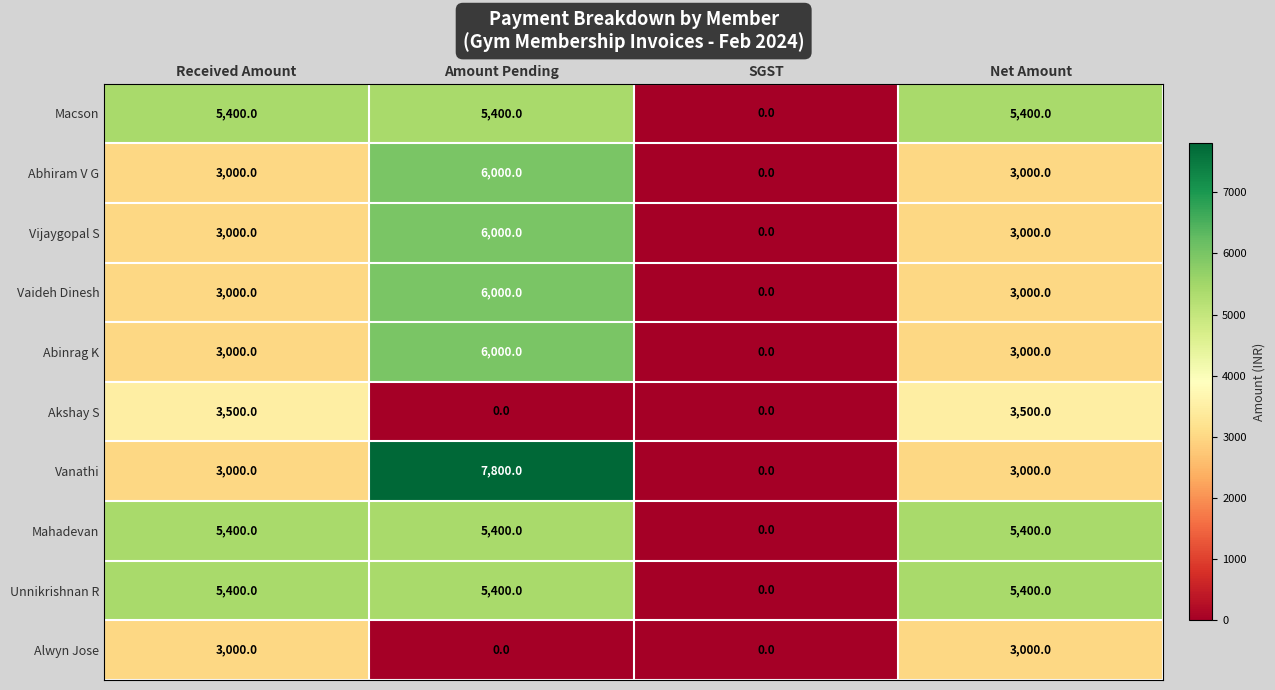

At which category is the sum across all series the highest?

Amount Pending